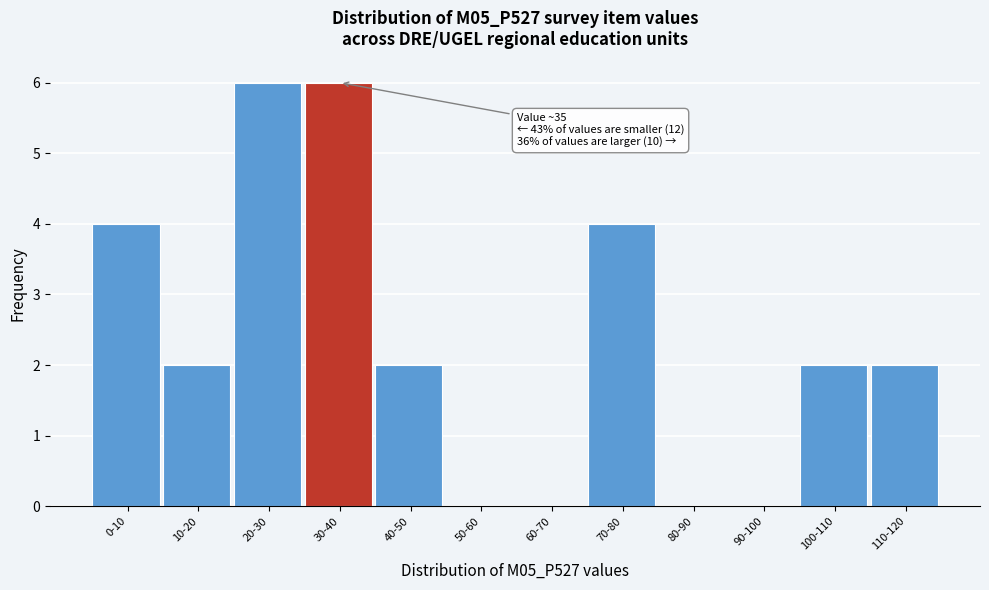

Reading right to left, what are all the values shown in this chart?

110-120=2	100-110=2	90-100=0	80-90=0	70-80=4	60-70=0	50-60=0	40-50=2	30-40=6	20-30=6	10-20=2	0-10=4